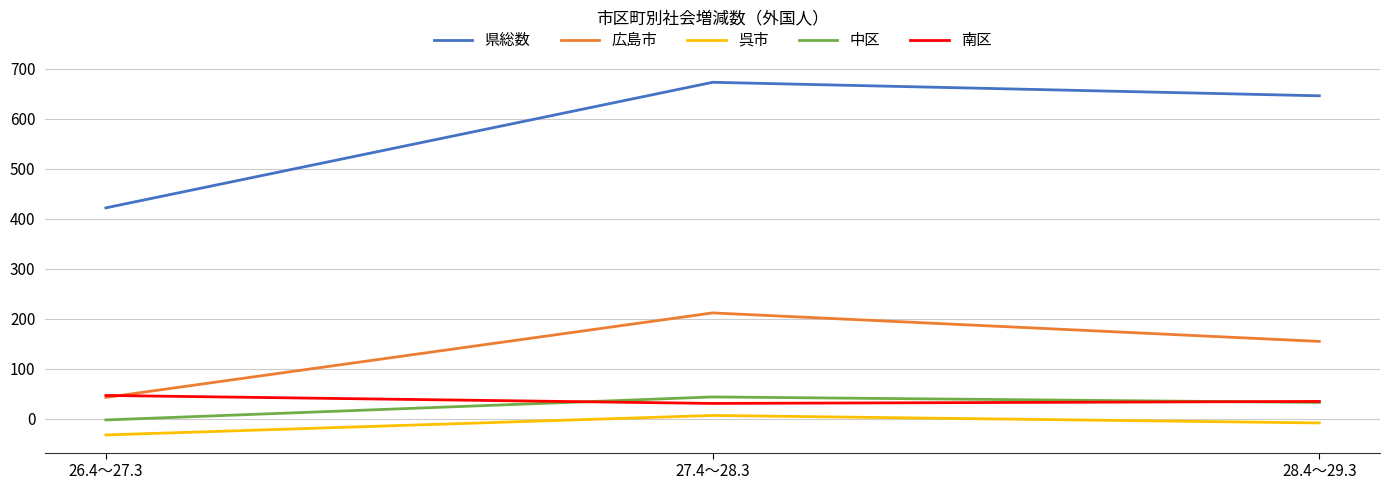

Does the chart have visible grid lines?

Yes